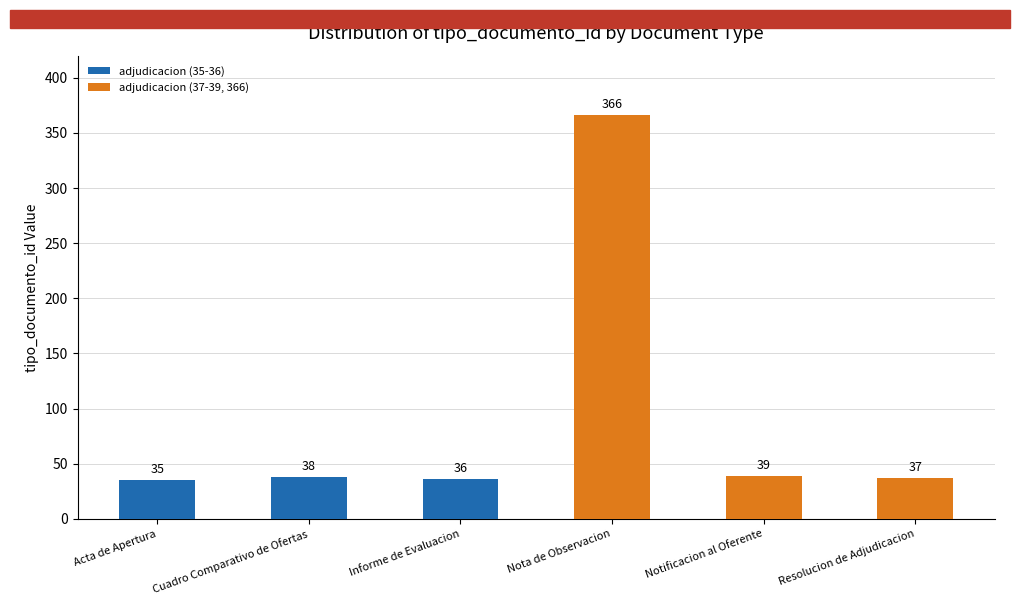

What position from the right is Nota de Observacion?

3